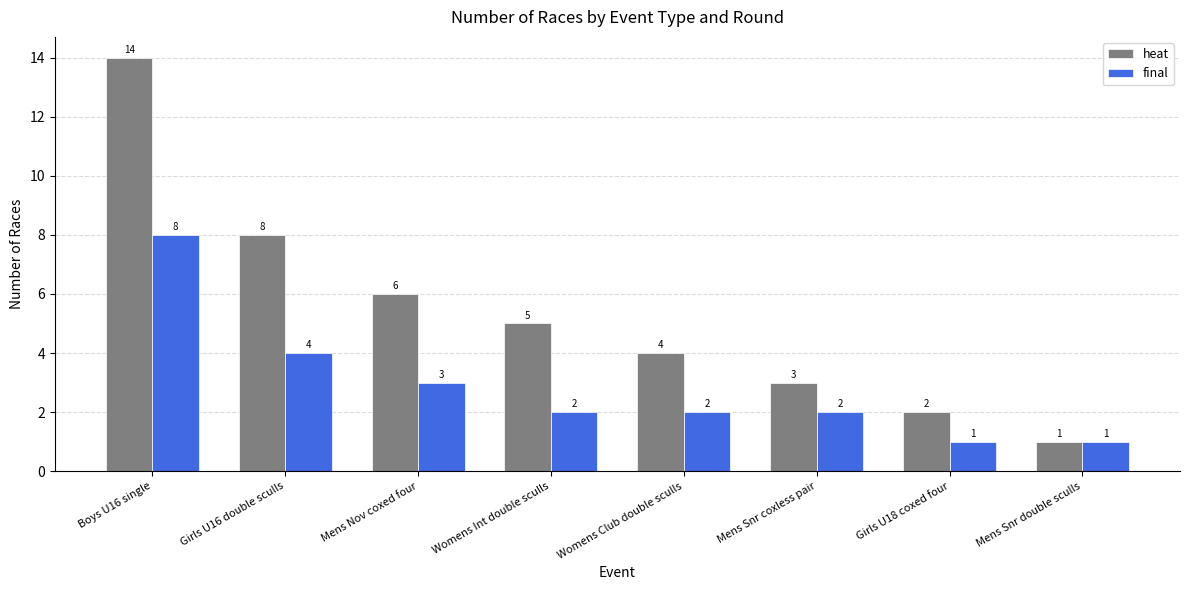

How many groups of bars are there?

8